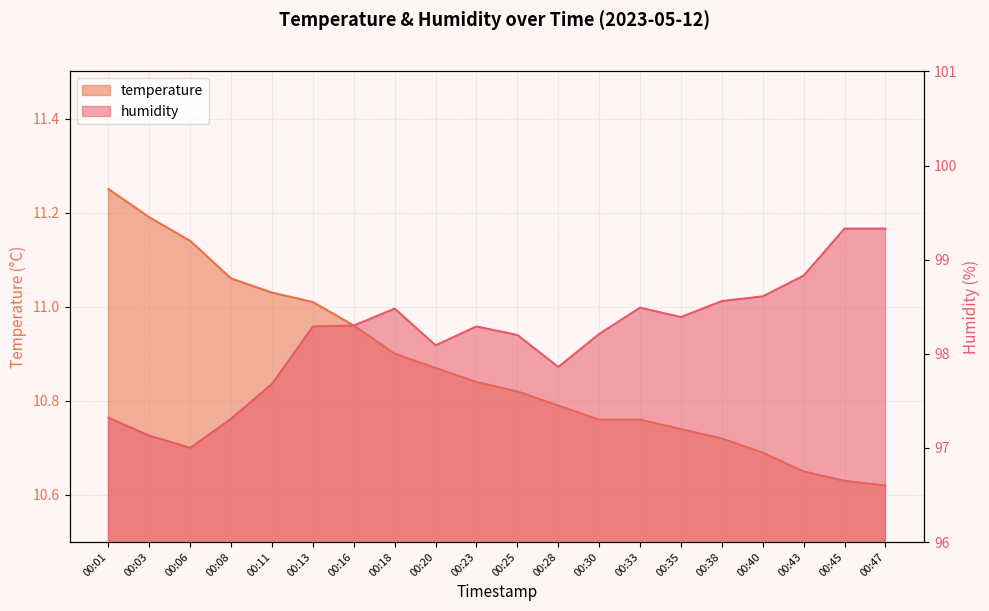

True or false: temperature has a value of 18.6 at 00:33.

False